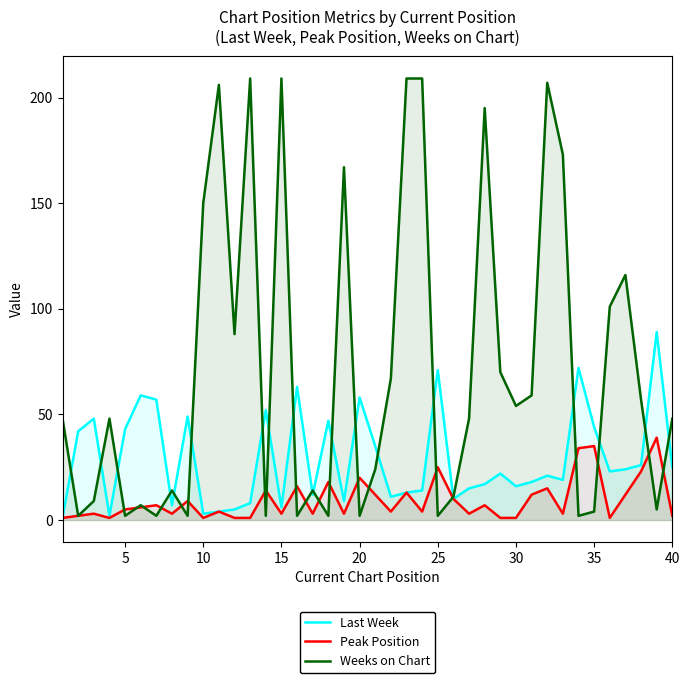

In Last Week, how many points are higher than both neighbors (excluding endpoints)?

12